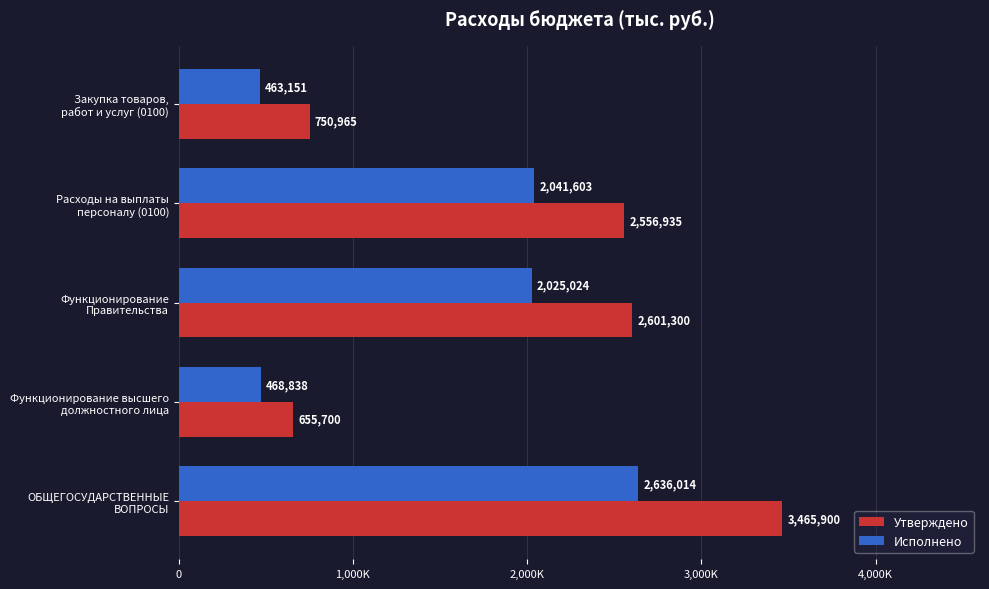

At how many categories does at least one series exceed 3225834?

1